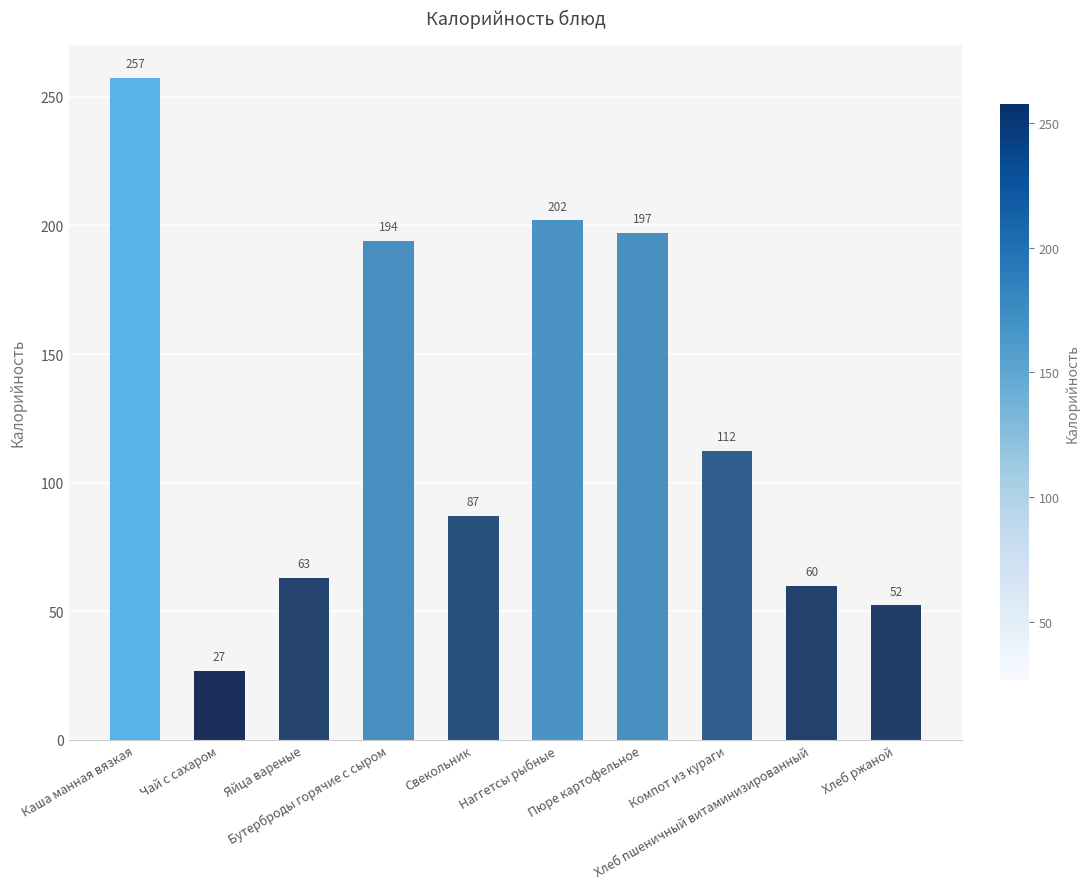

What is the change in value from Каша манная вязкая to Хлеб пшеничный витаминизированный?

-197.6